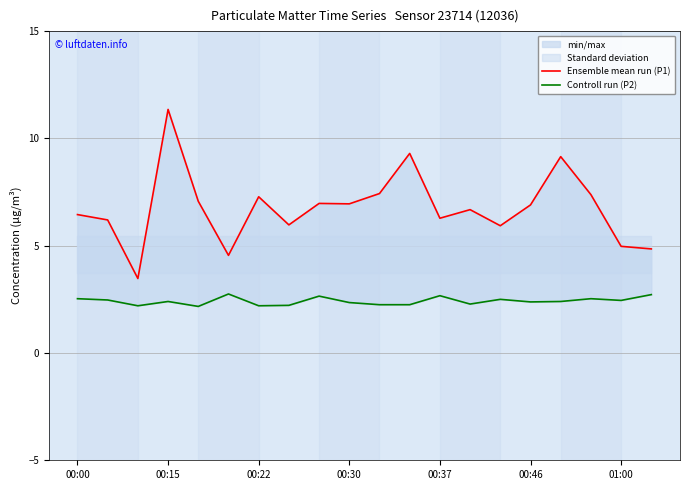

Is it true that Controll run (P2) equals 2.3 at 13?

True